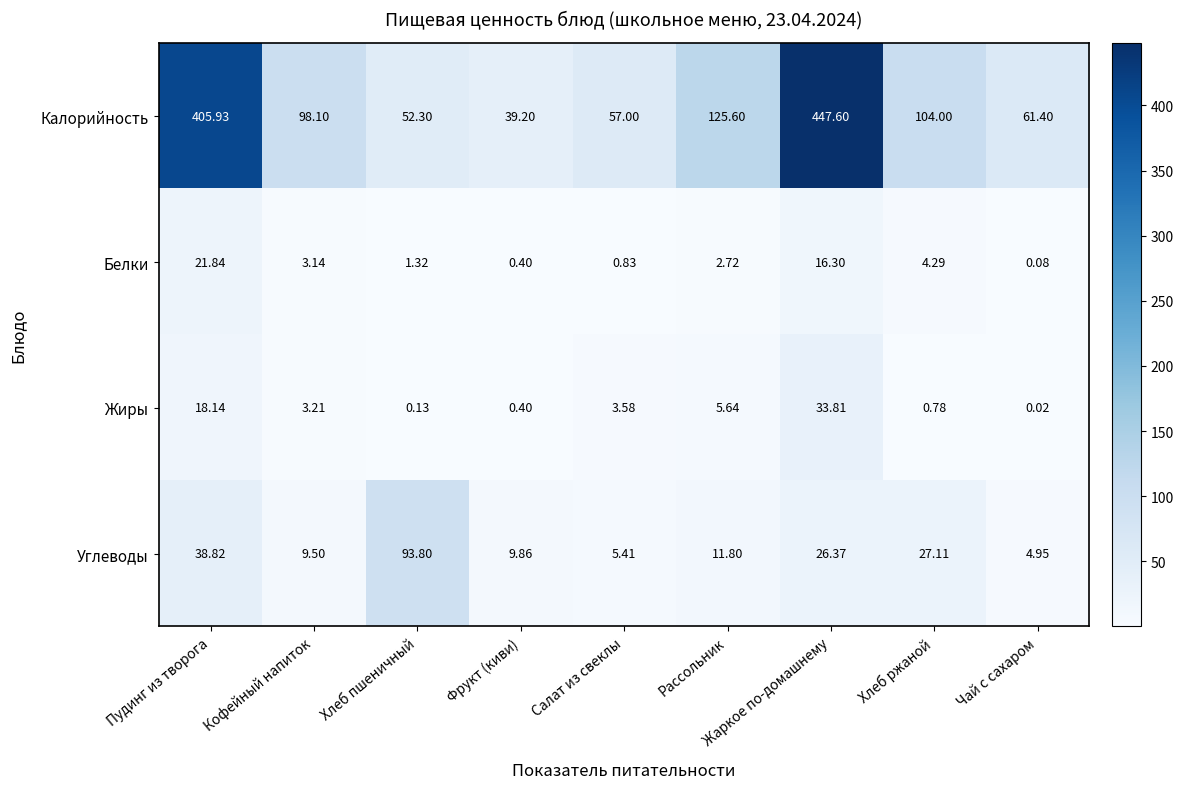

Rank the series by their maximum value, from lowest to highest.

Белки, Жиры, Углеводы, Калорийность